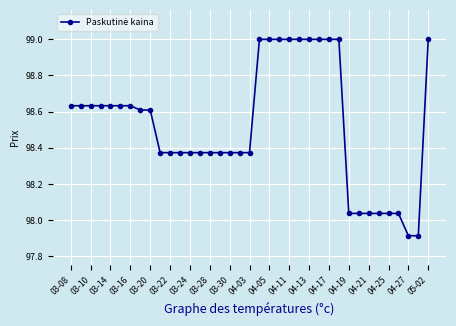

What is the smallest value displayed?

97.9